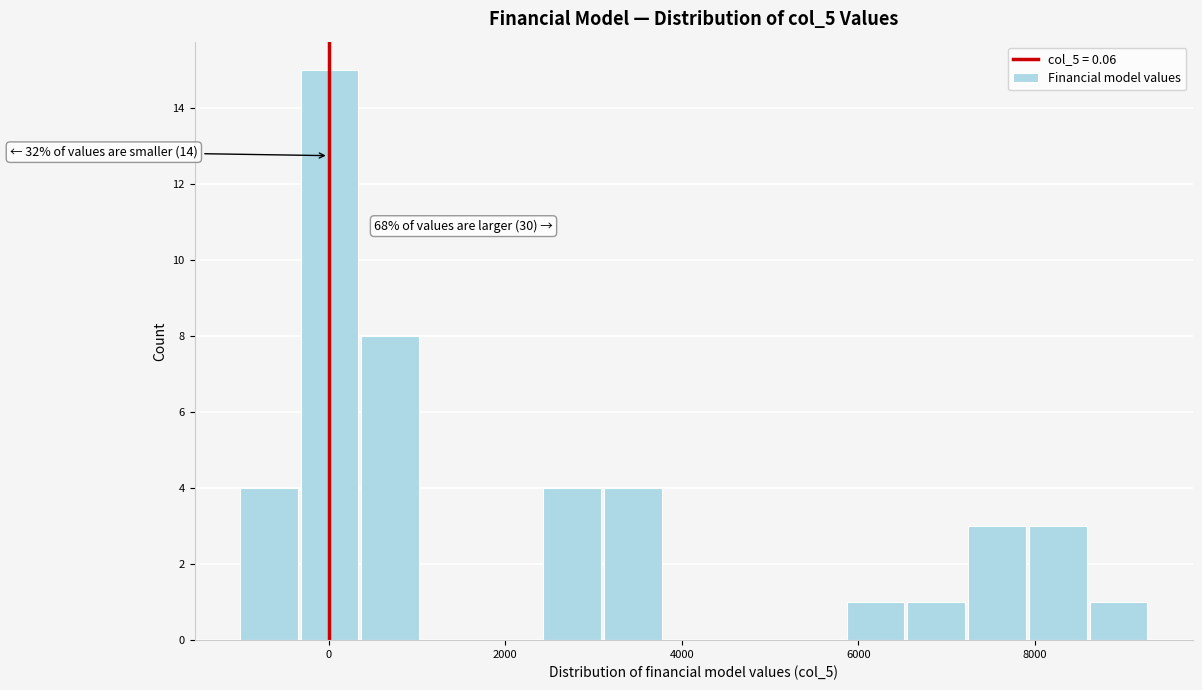

Around what value on the x-axis is the tallest bar? Give the approximate position of its centre, as read against the axis.

0